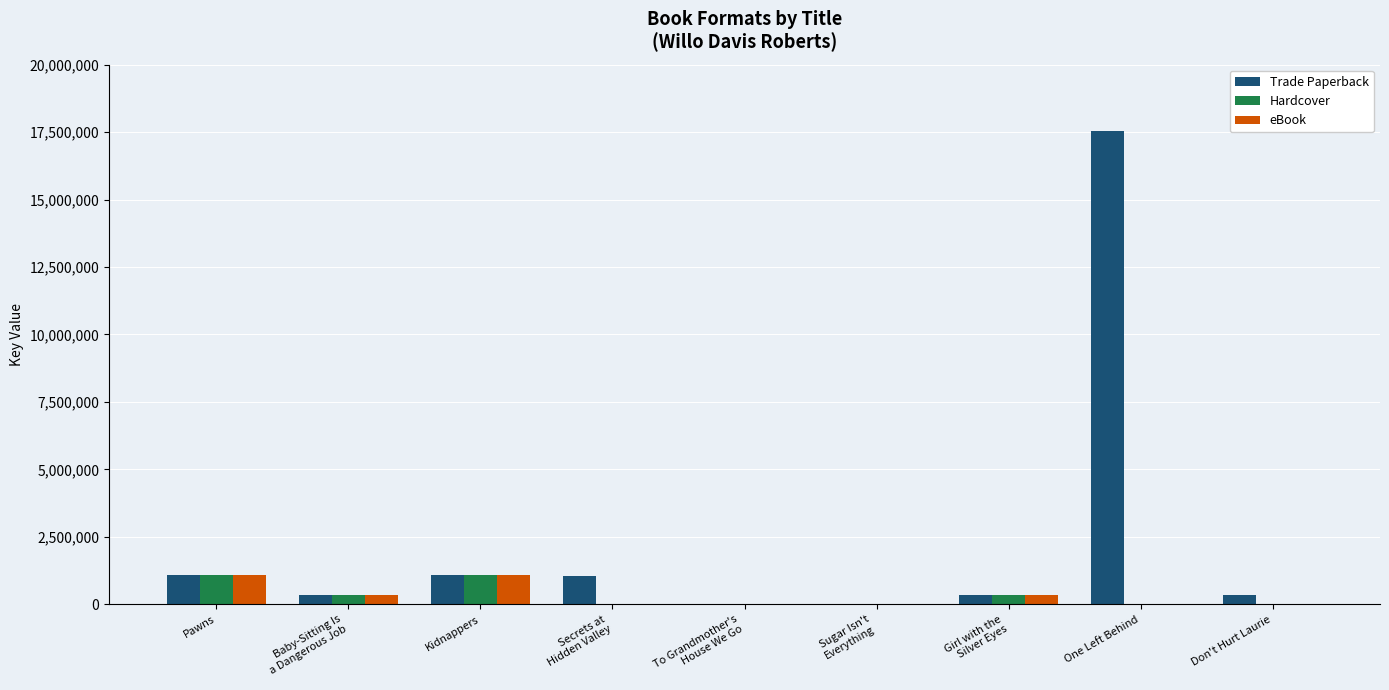

Are the bars horizontal?

No